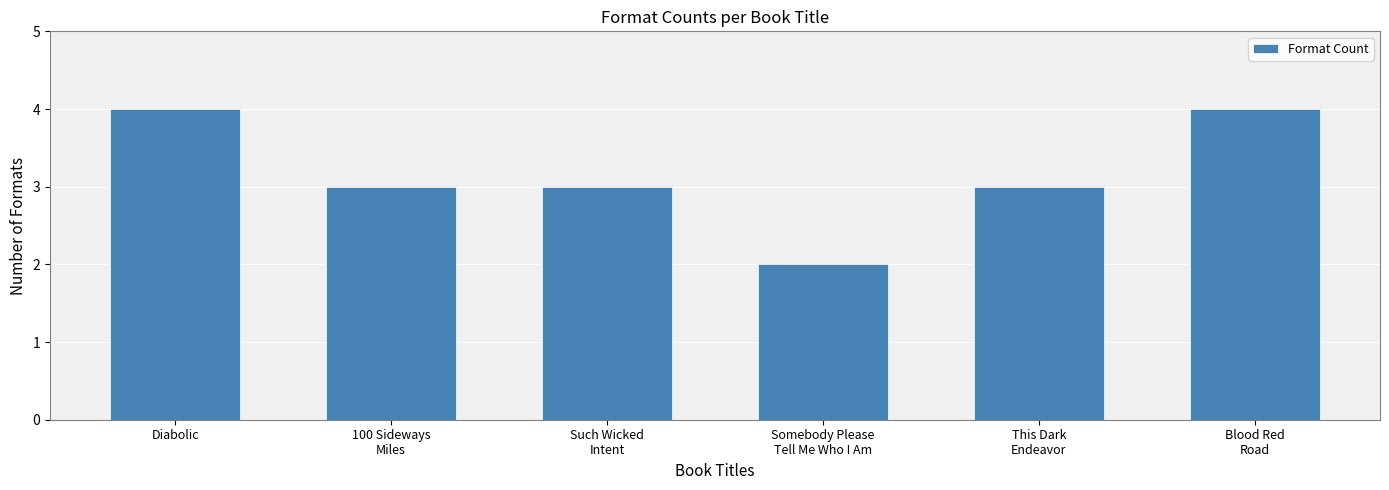

What is the sum of all values?

19